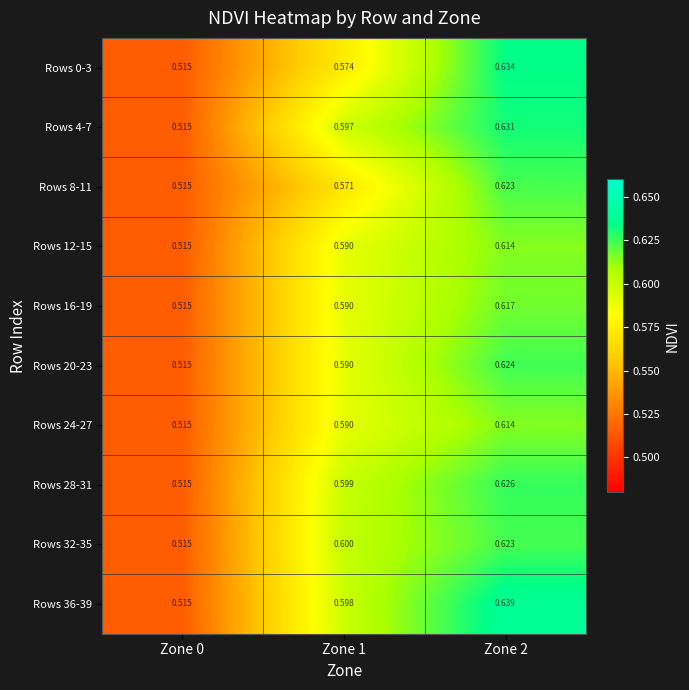

Is the value of Rows 28-31 at Zone 0 greater than the value of Rows 12-15 at Zone 1?

No